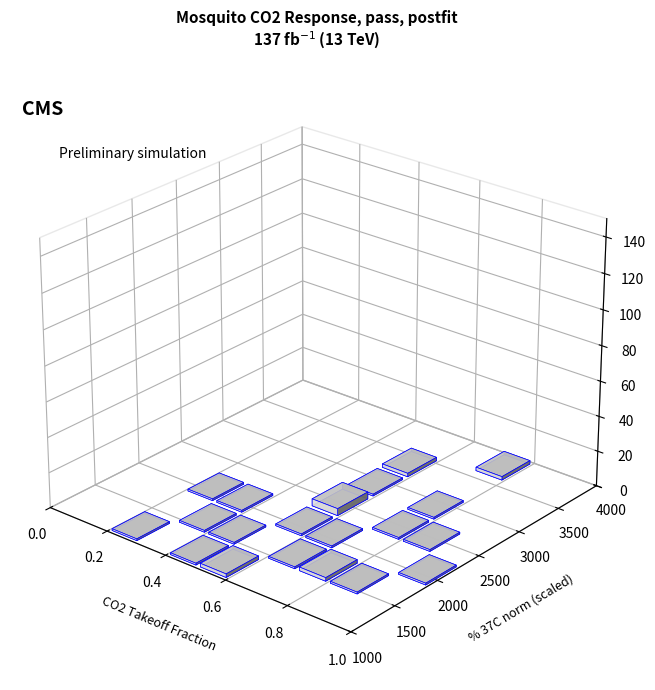

At how many categories does at least one series exceed 6?

10